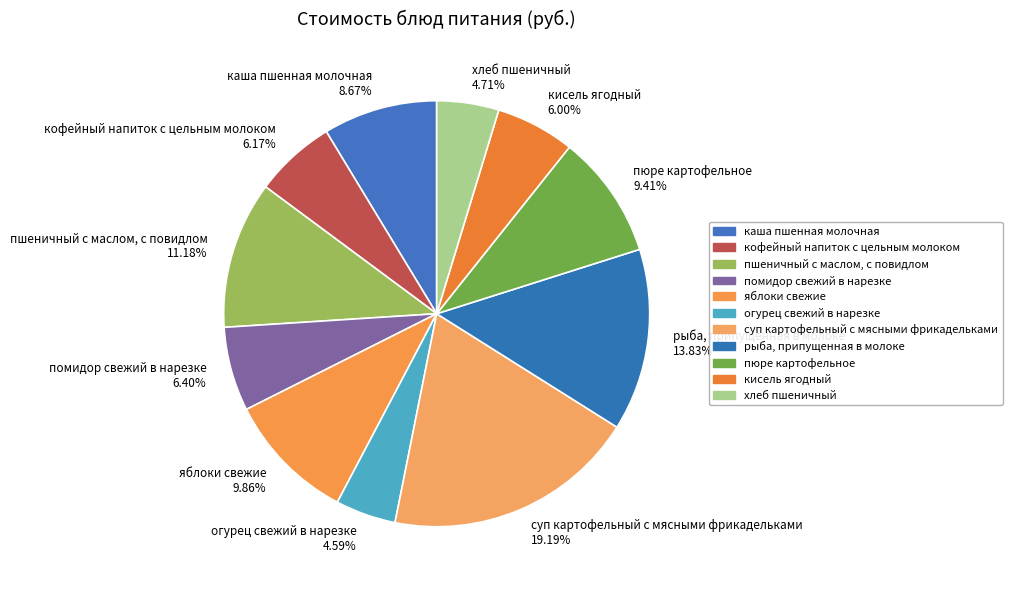

How much of the chart is everything except рыба, припущенная в молоке?

86.2%